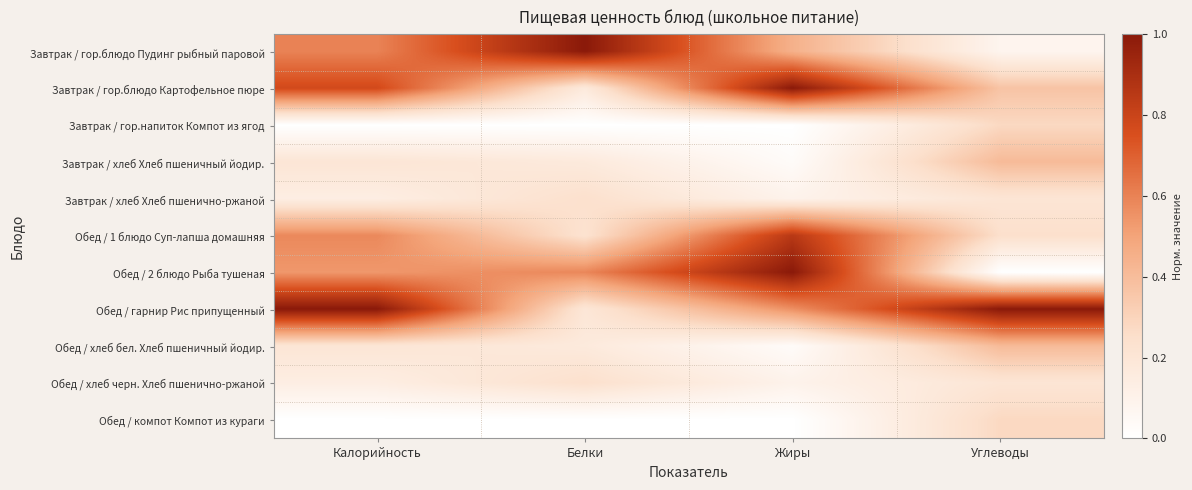

What is the total value across all series at Калорийность?

4.2